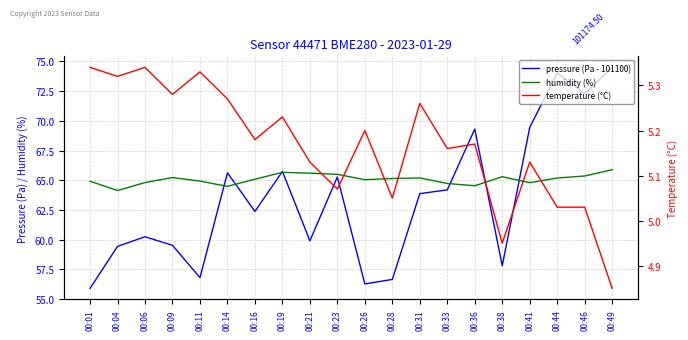

Where do pressure (Pa - 101100) and humidity (%) first cross each other?

00:11 and 00:14